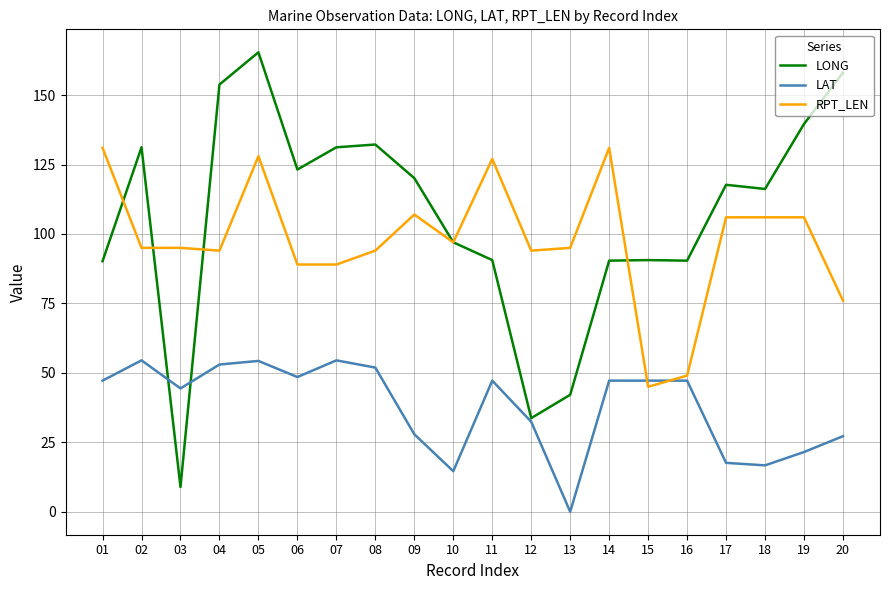

Count the number of categories in the chart.

20